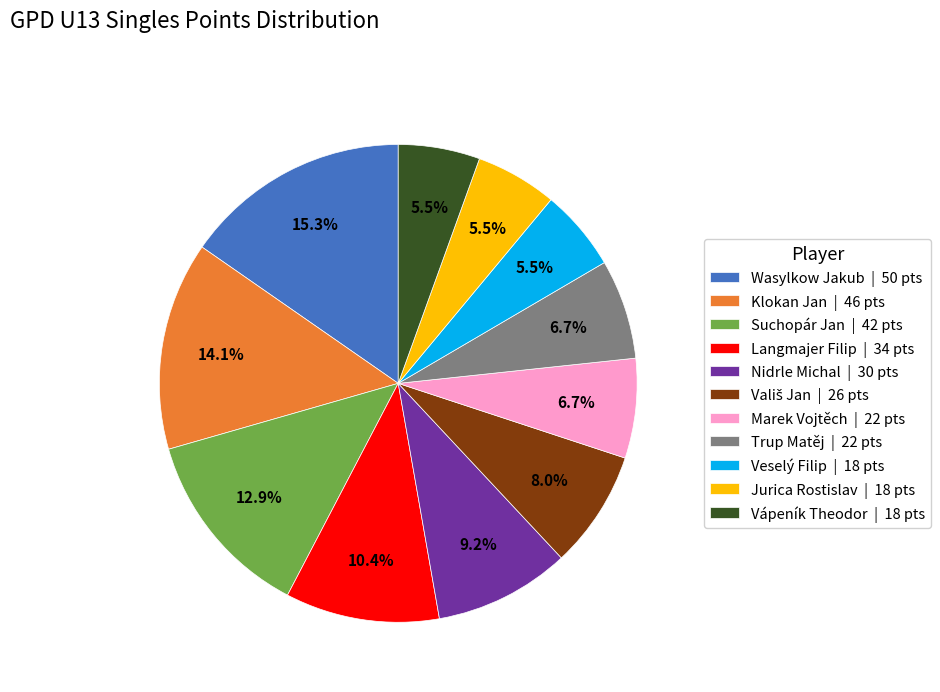

How much of the chart is everything except Wasylkow Jakub?

84.7%